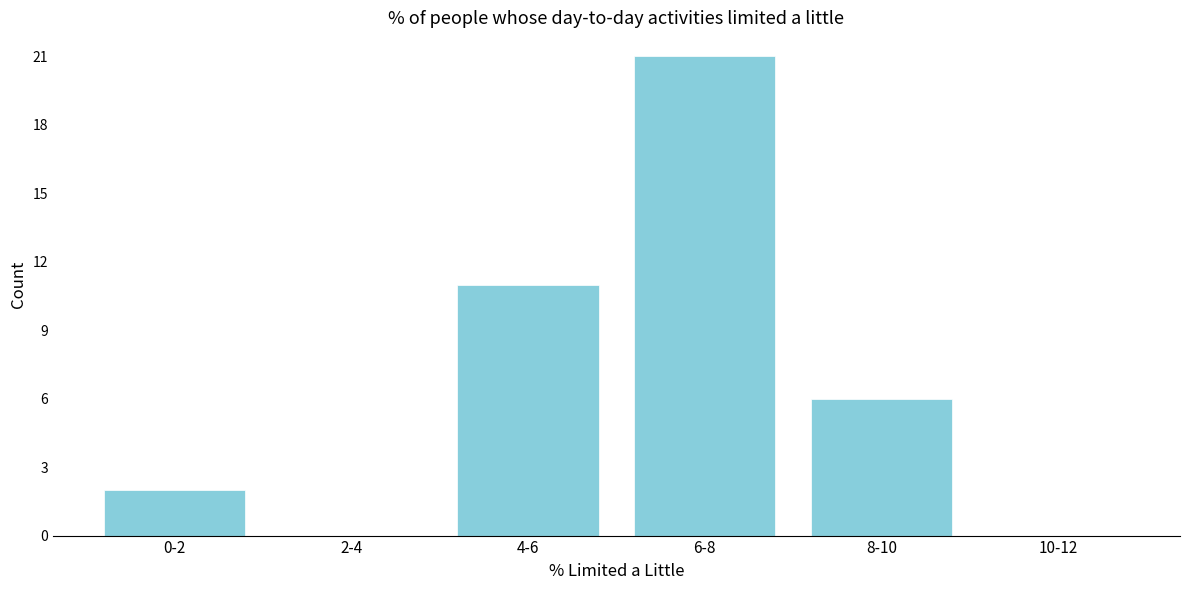

Reading left to right, what are all the values shown in this chart?

0-2=2	2-4=0	4-6=11	6-8=21	8-10=6	10-12=0